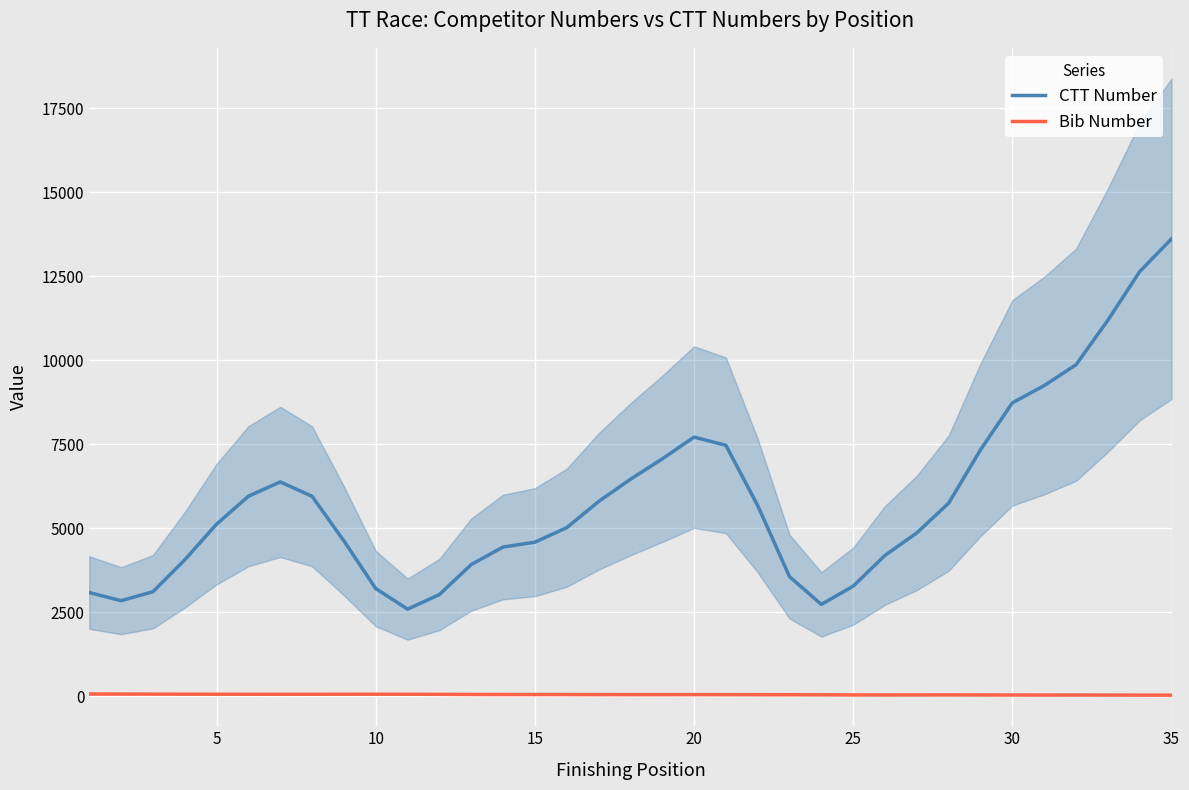

True or false: Bib Number and CTT Number intersect in this chart.

False